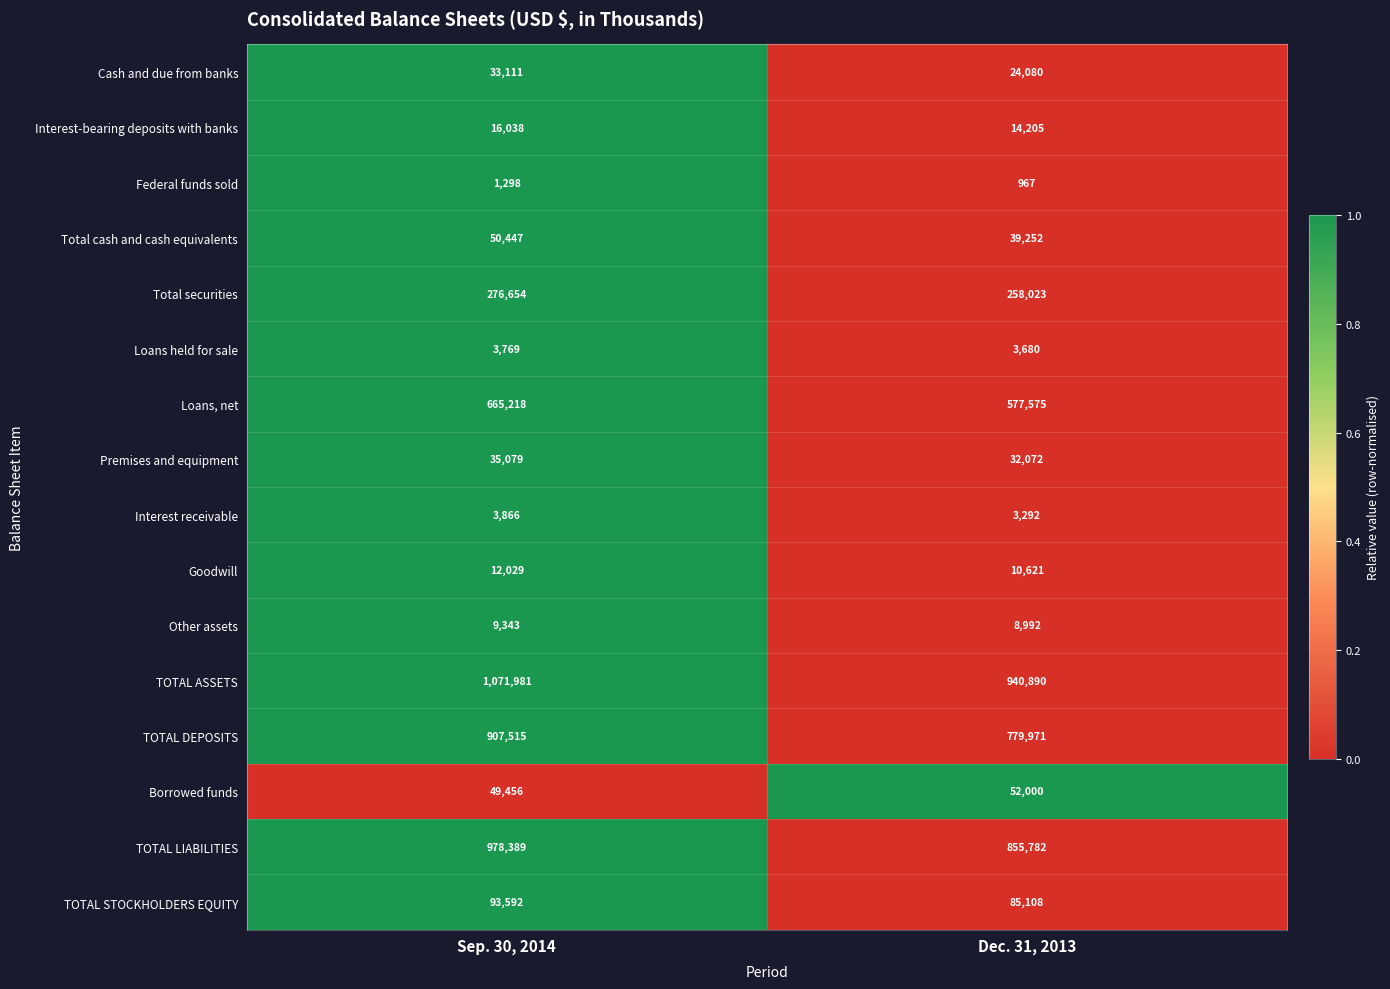

At which category is the sum across all series the highest?

Sep. 30, 2014